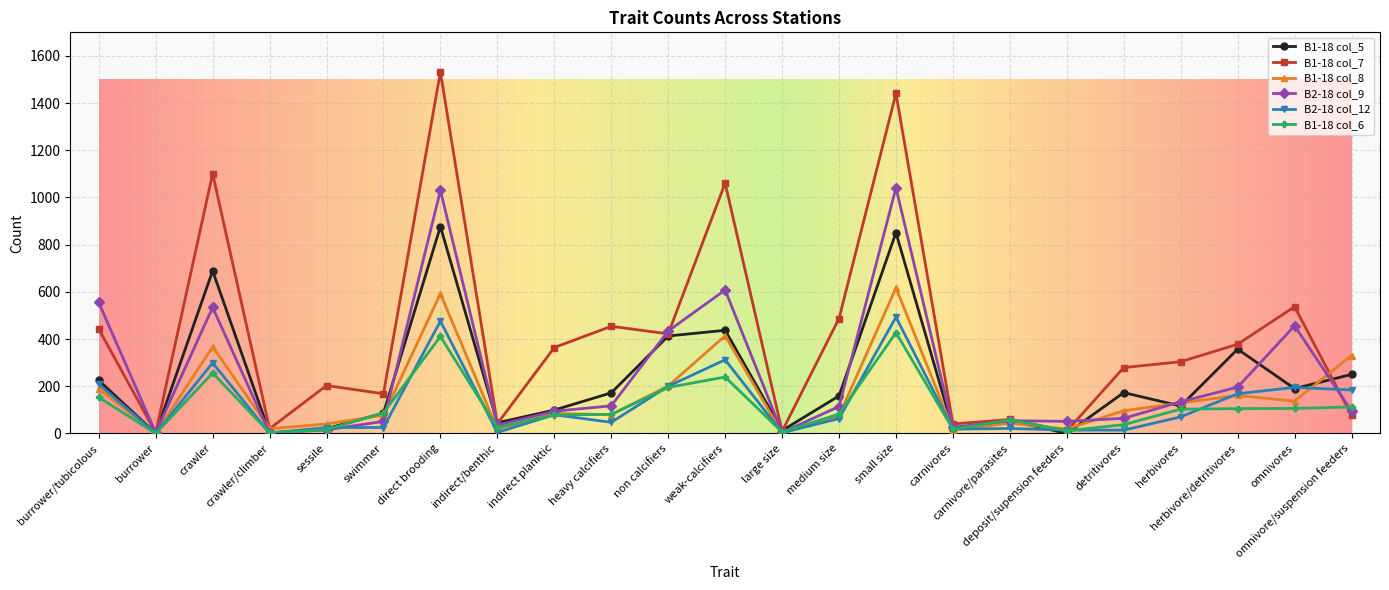

At how many categories does at least one series exceed 646?

4